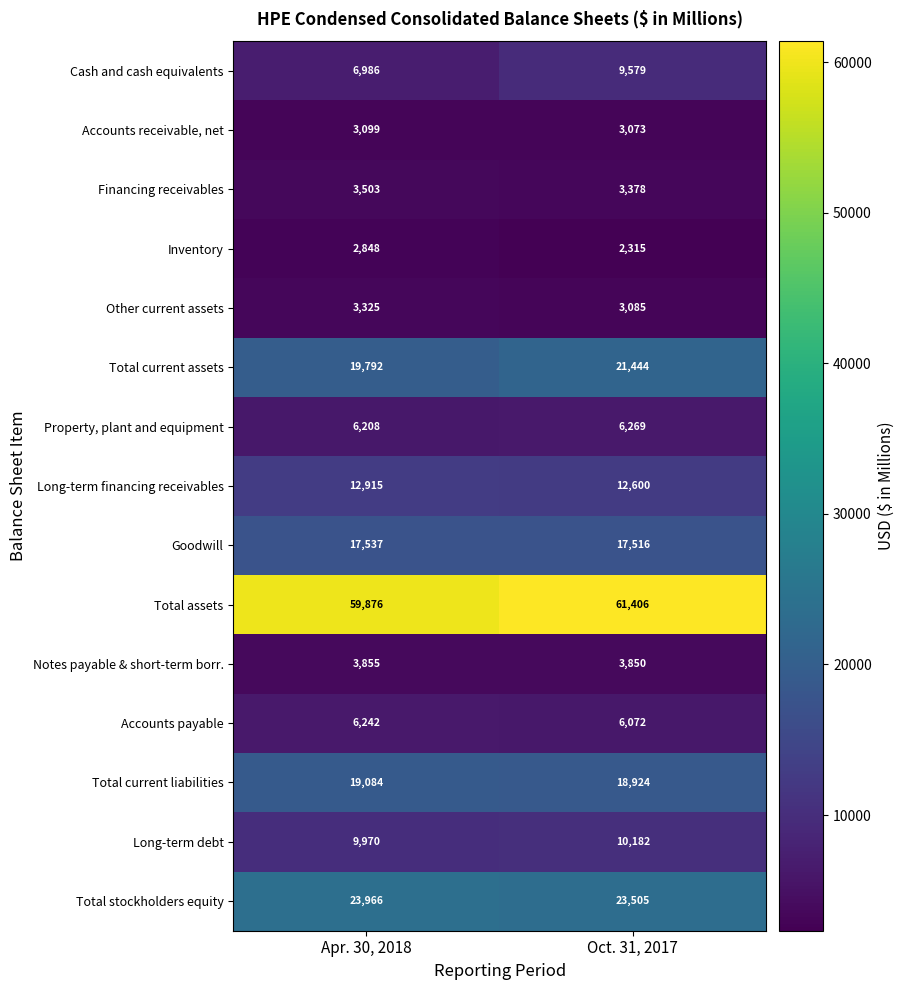

Is it true that Goodwill equals 17516 at Oct. 31, 2017?

True